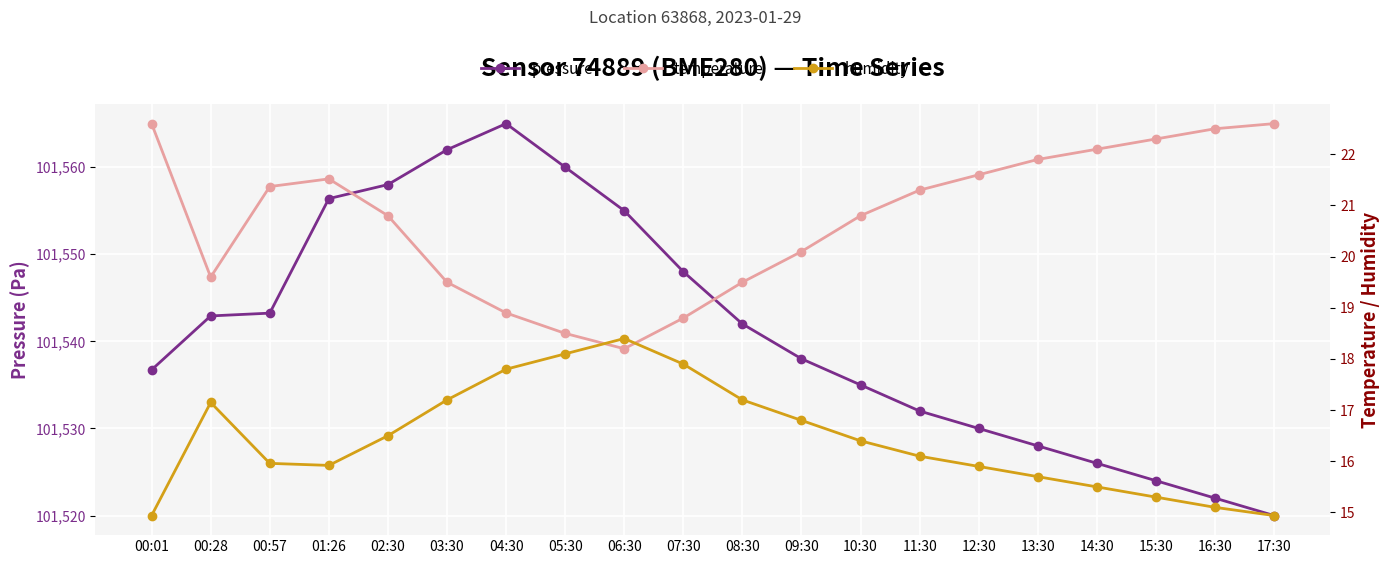

What is the maximum value shown in the chart?

101565.0